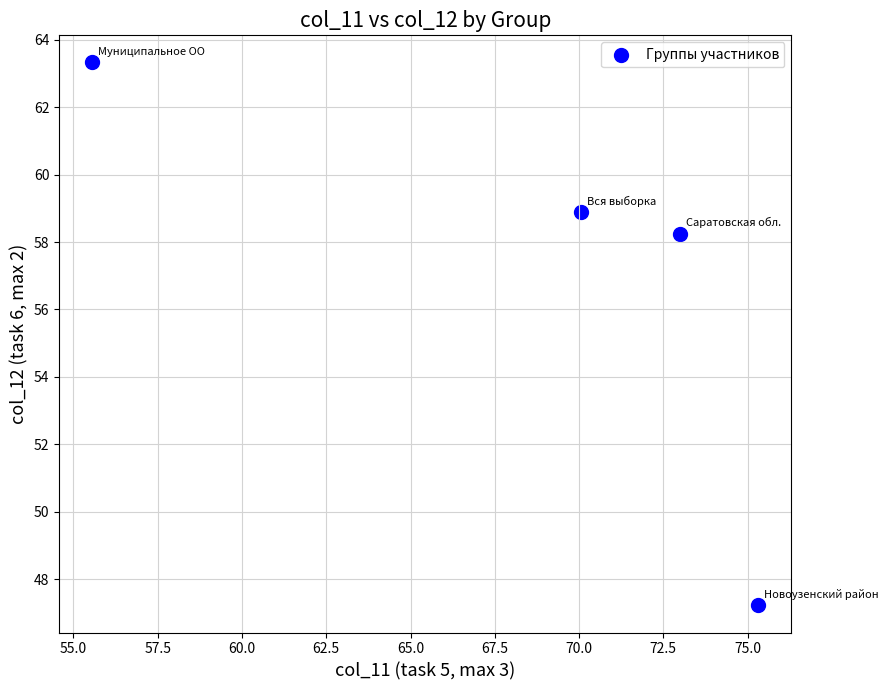

What is the average X value?

68.5